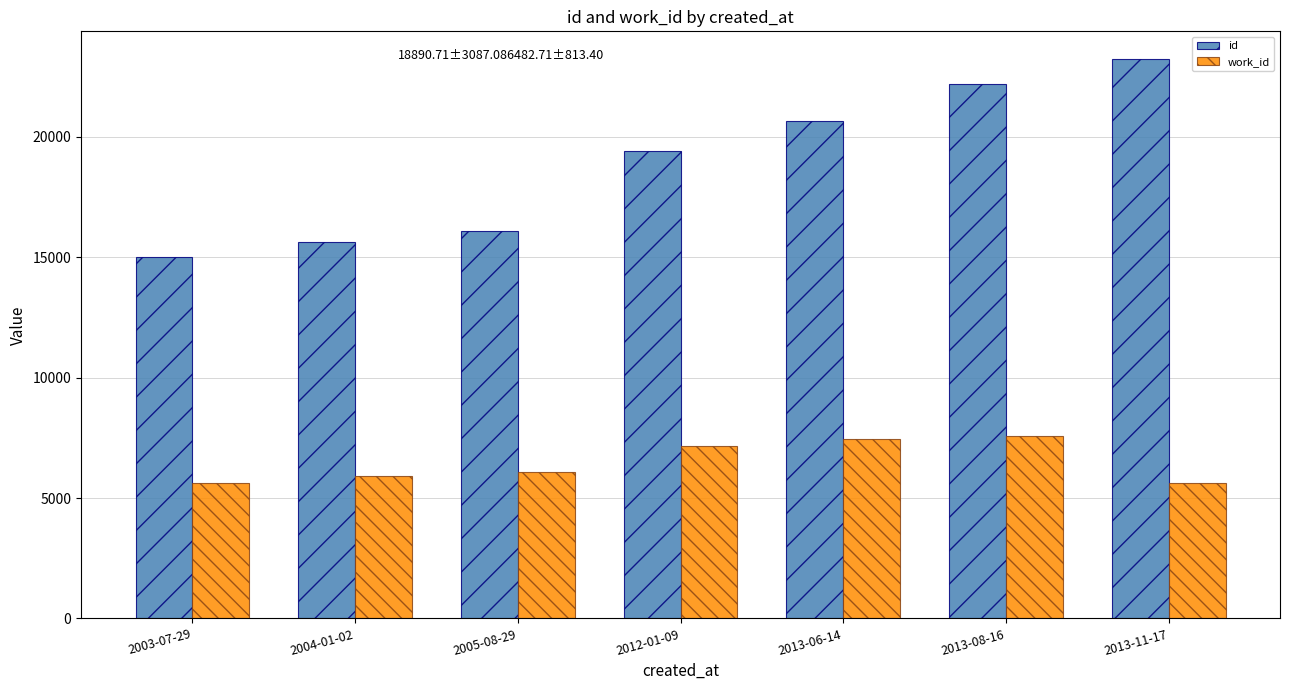

What position from the left is 2013-08-16?

6